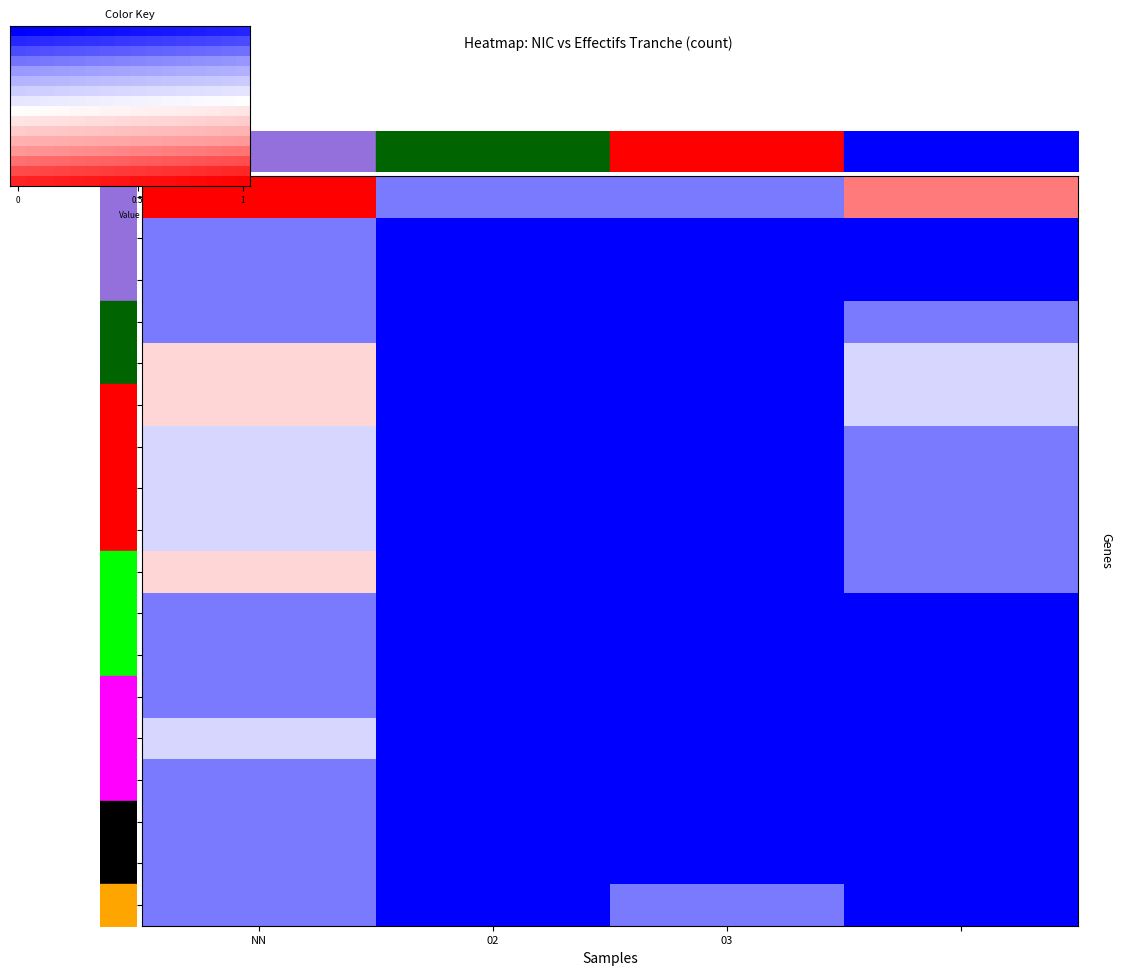

How many distinct data groups are displayed?

18